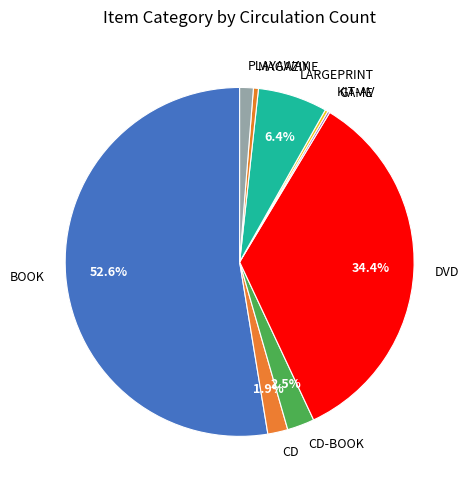

What is the largest slice in the pie chart?

BOOK